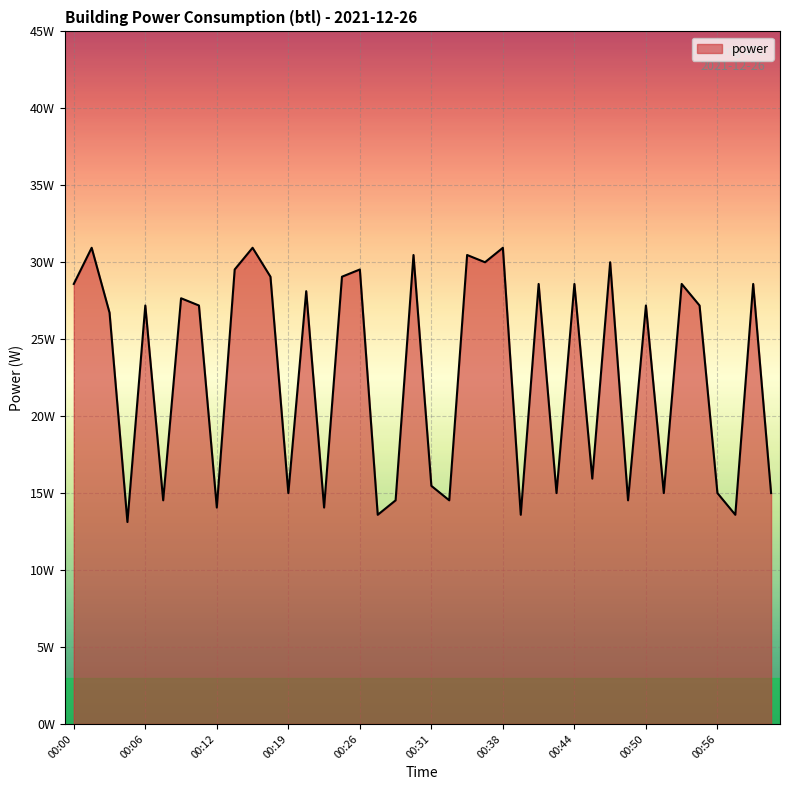

Does the chart display data point markers on the line(s)?

No